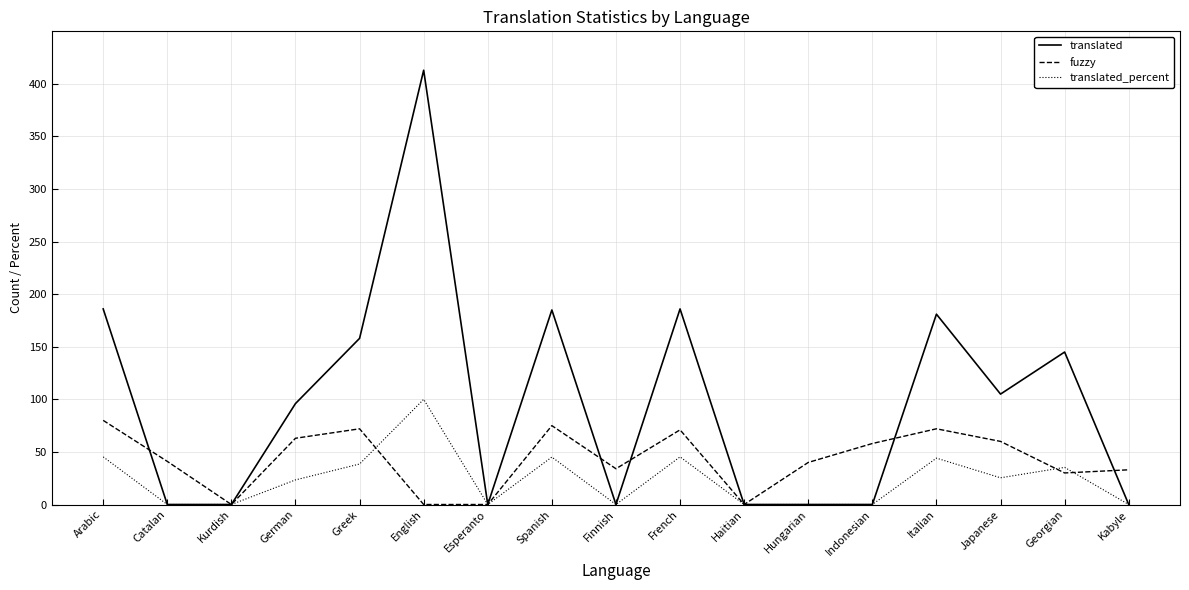

How many lines are shown in the chart?

3